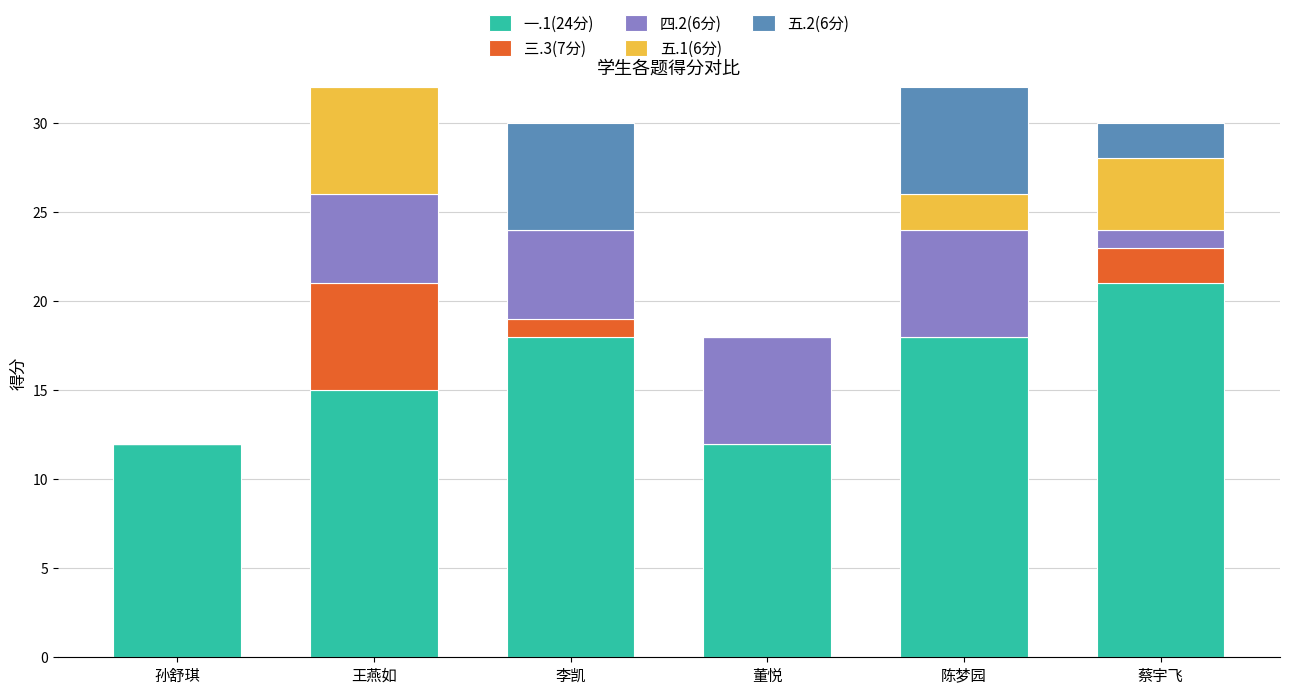

Are the bars horizontal?

No